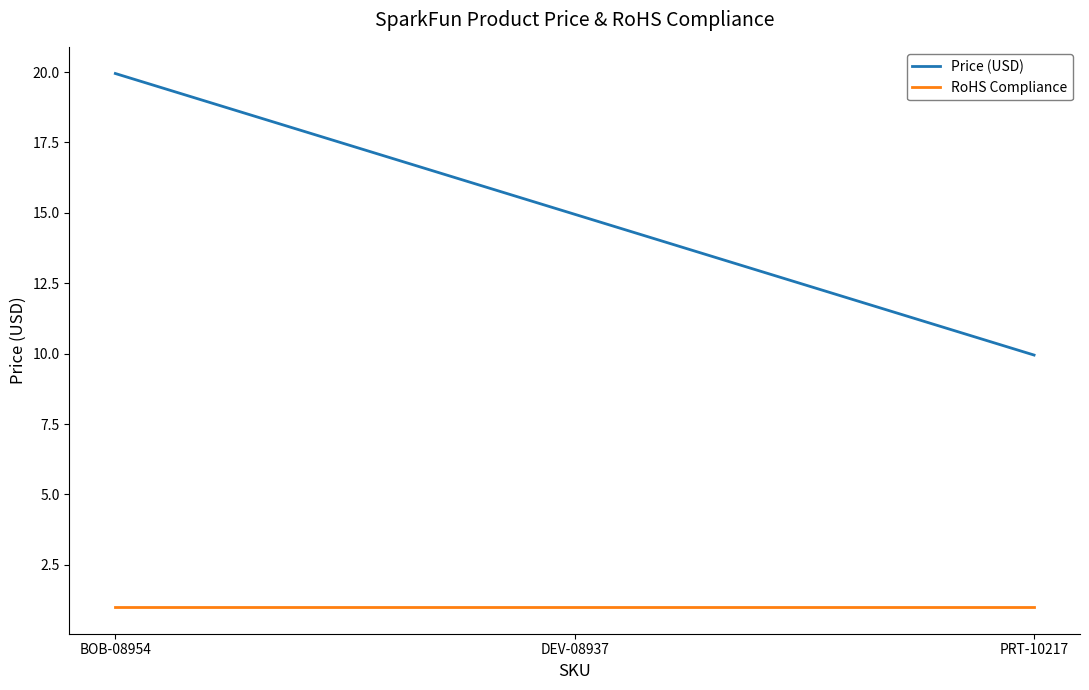

Is it true that RoHS Compliance equals 1.0 at DEV-08937?

True